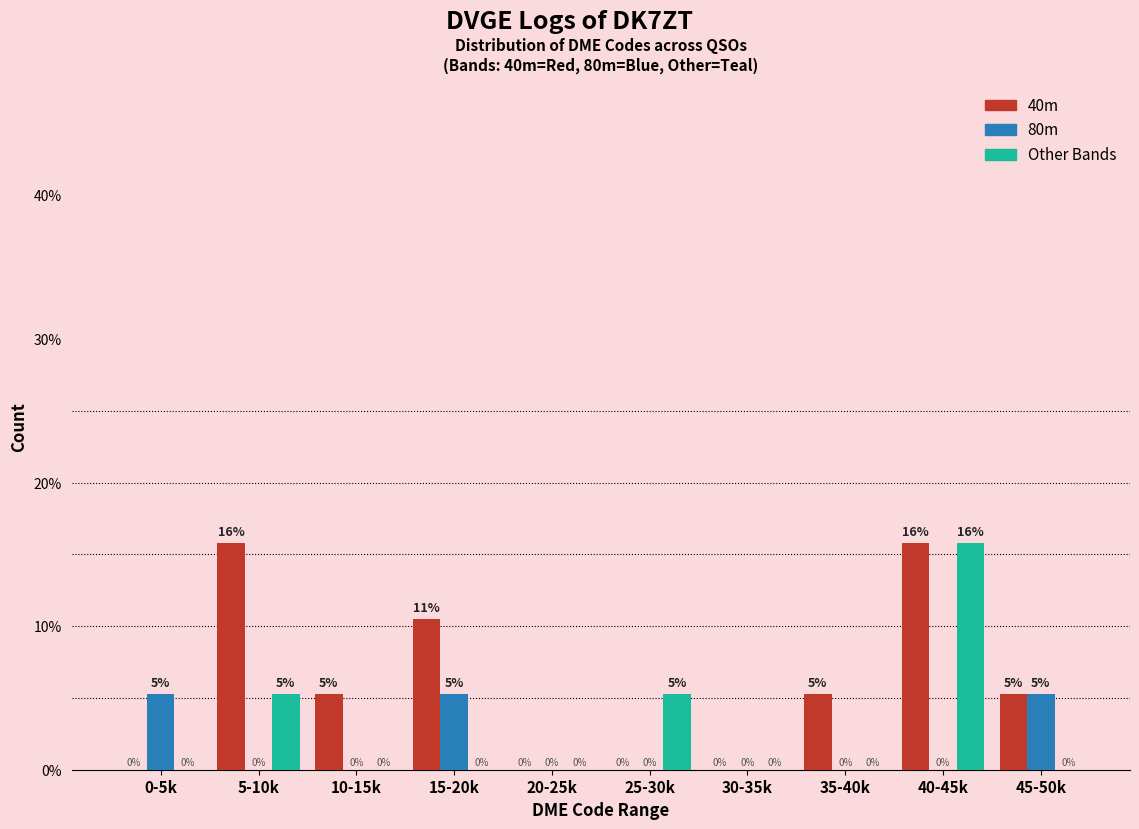

At which category is the sum across all series the highest?

40-45k